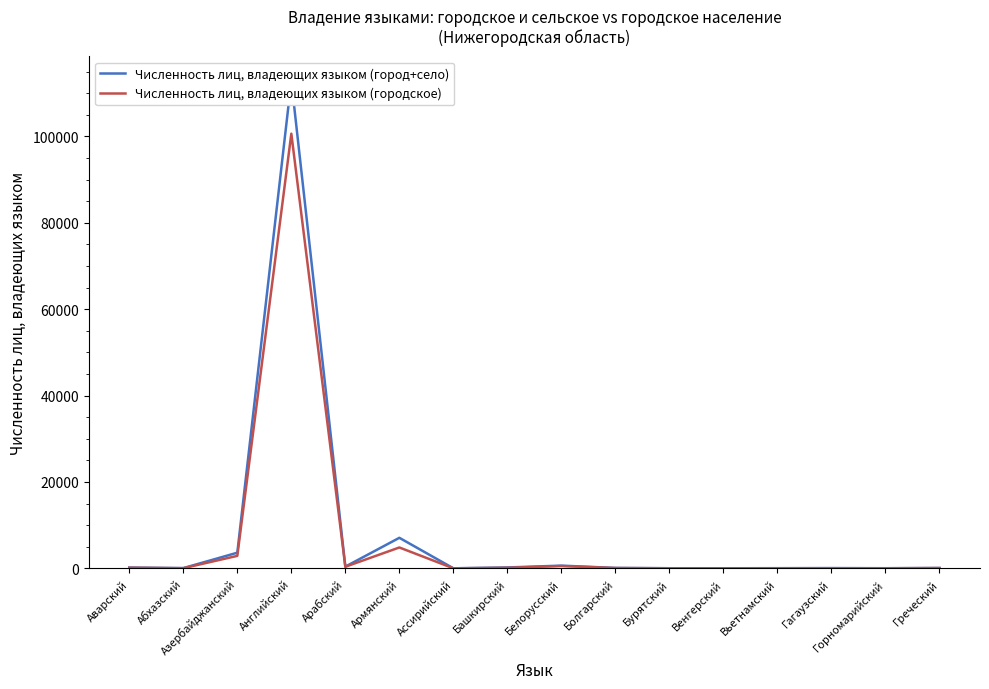

What is the label of the 15th point from the left?

Горномарийский